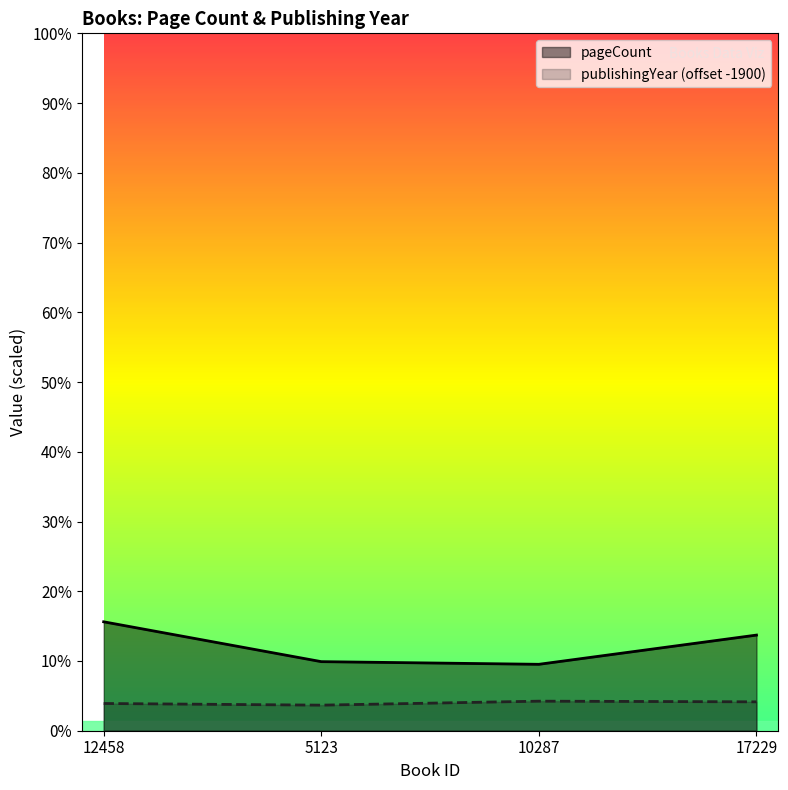

At which label is publishingYear closest to 83?

12458